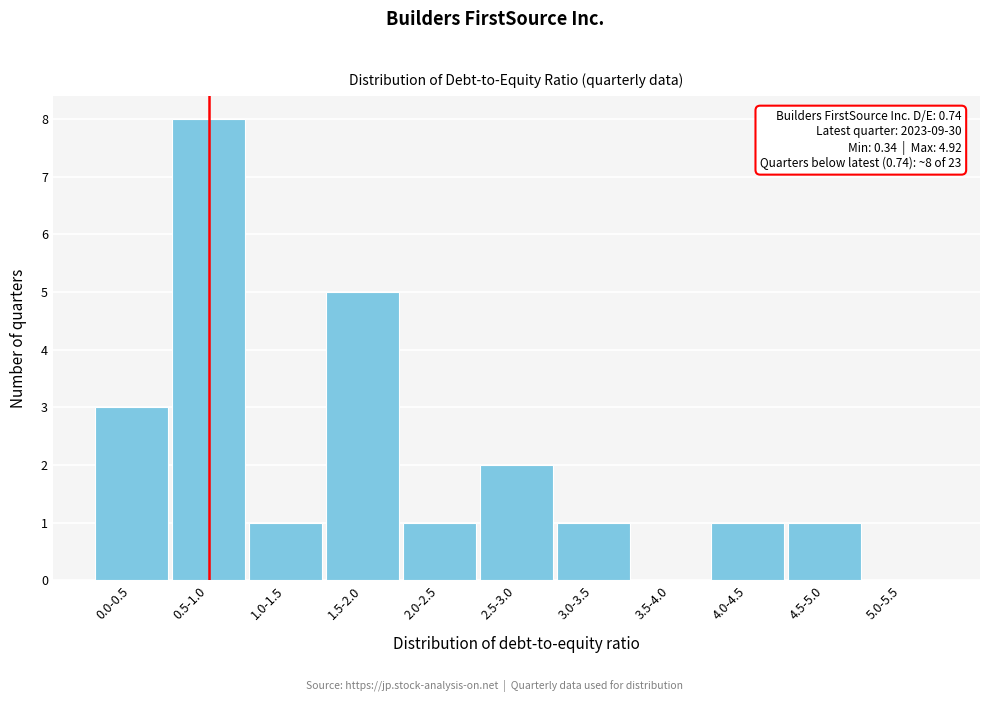

Reading left to right, extract all data points from this chart.

0.0-0.5=3	0.5-1.0=8	1.0-1.5=1	1.5-2.0=5	2.0-2.5=1	2.5-3.0=2	3.0-3.5=1	3.5-4.0=0	4.0-4.5=1	4.5-5.0=1	5.0-5.5=0